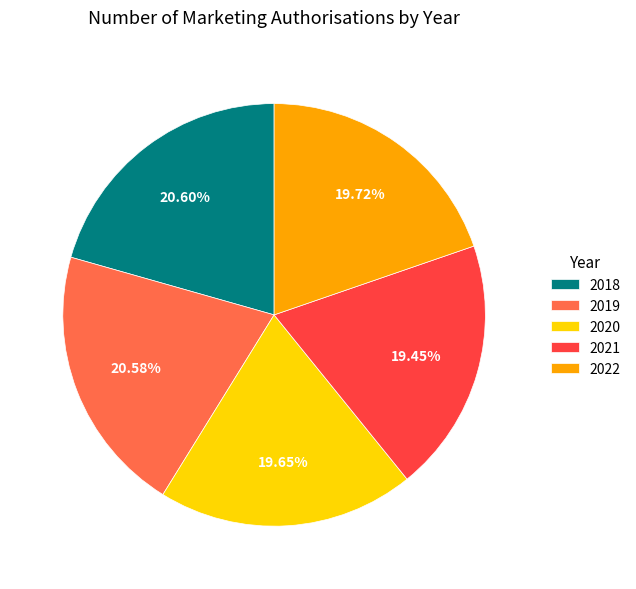

Approximately how many times larger is the value at 2020 compared to 2018?

1.0